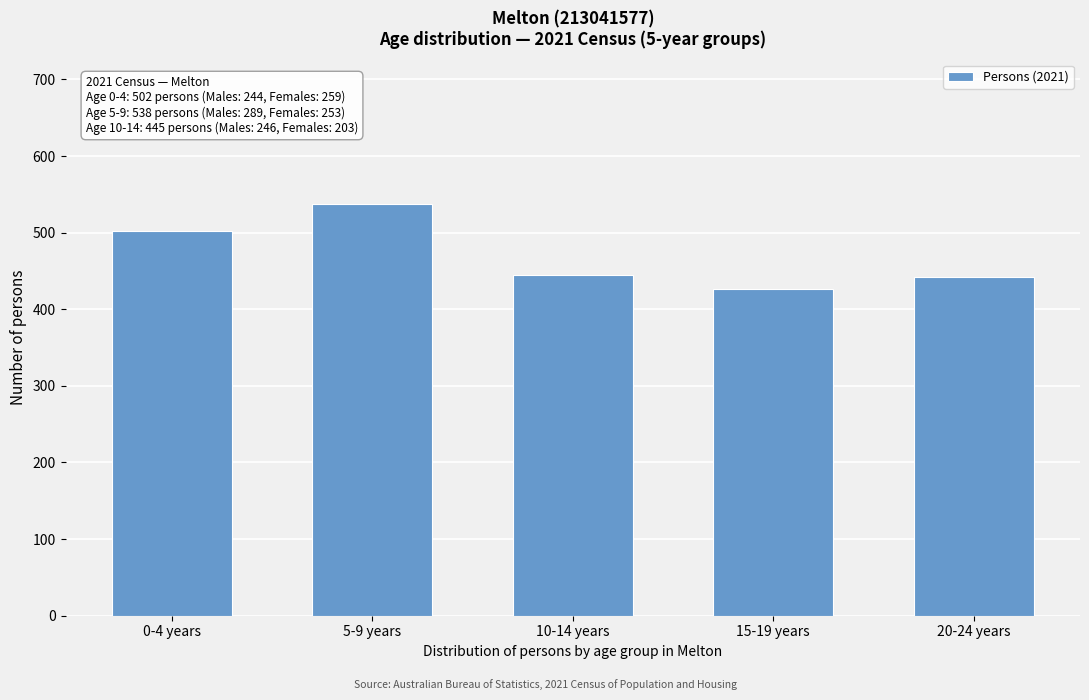

Reading right to left, extract all data points from this chart.

442	426	445	538	502